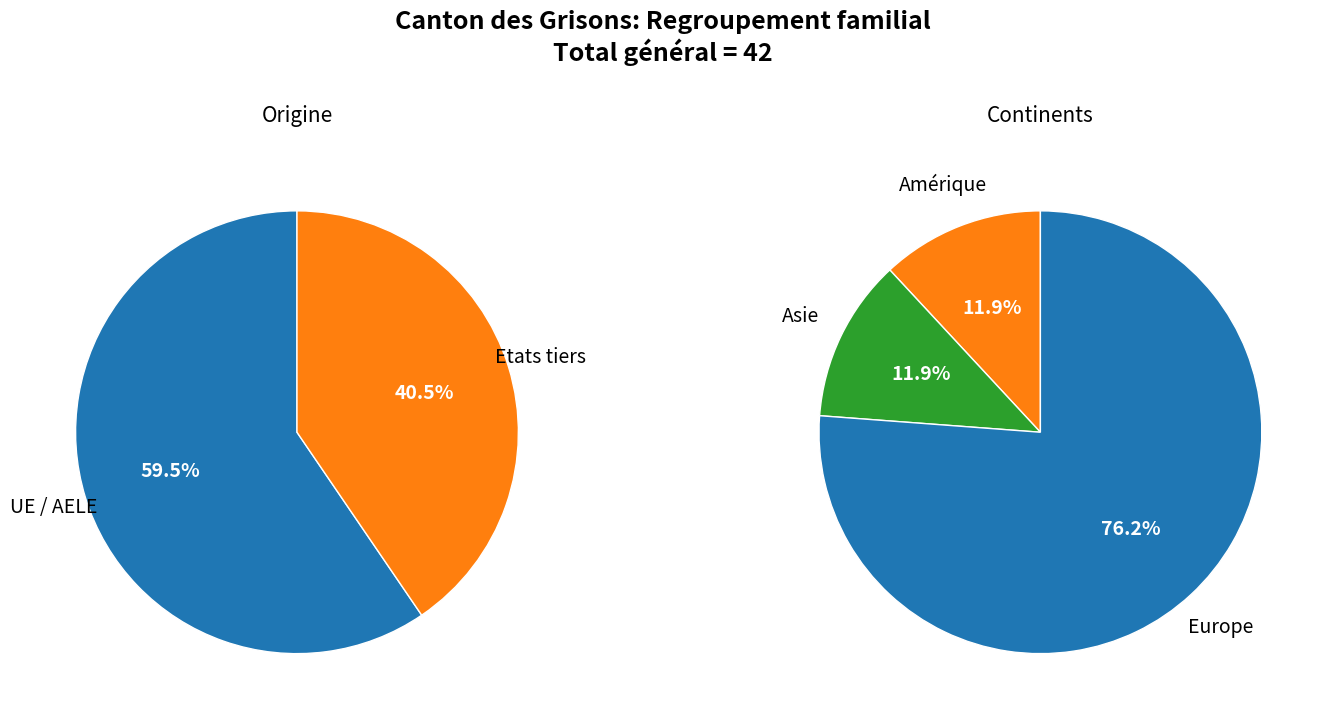

To the nearest percent, what is the average slice percentage?

50%